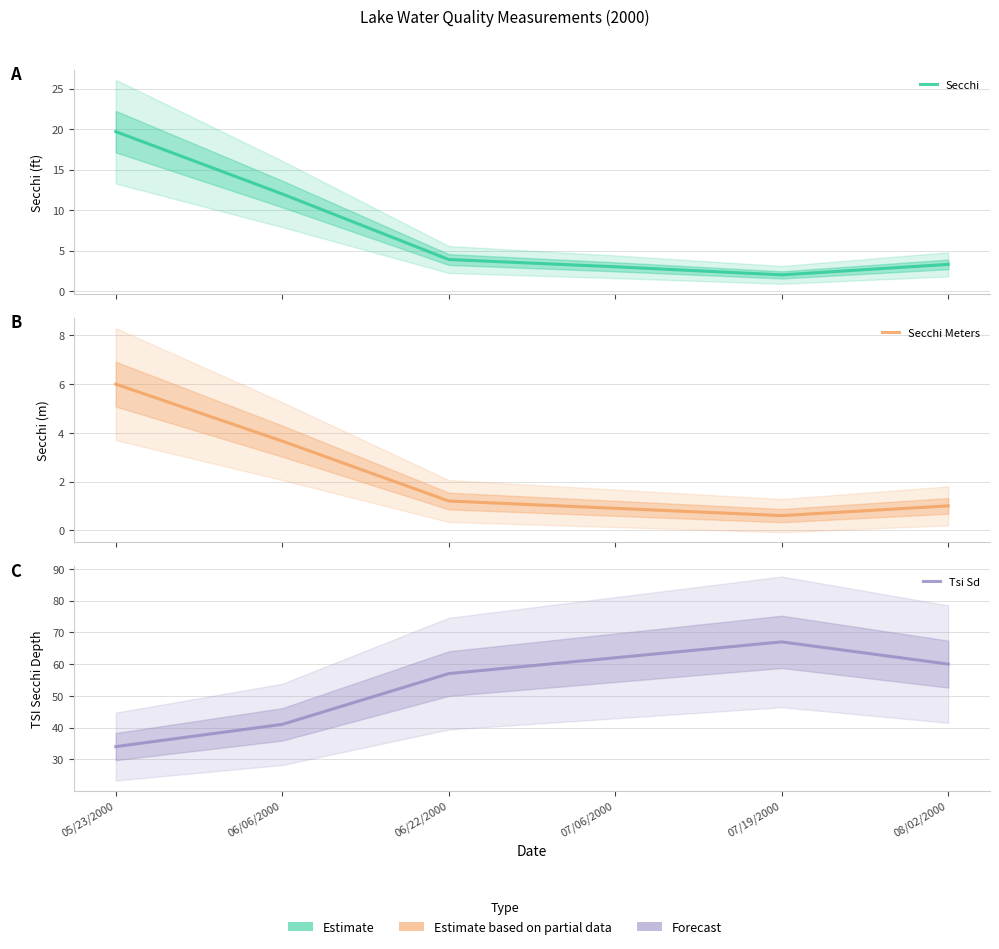

What is the sum of all Tsi Sd values?

321.0